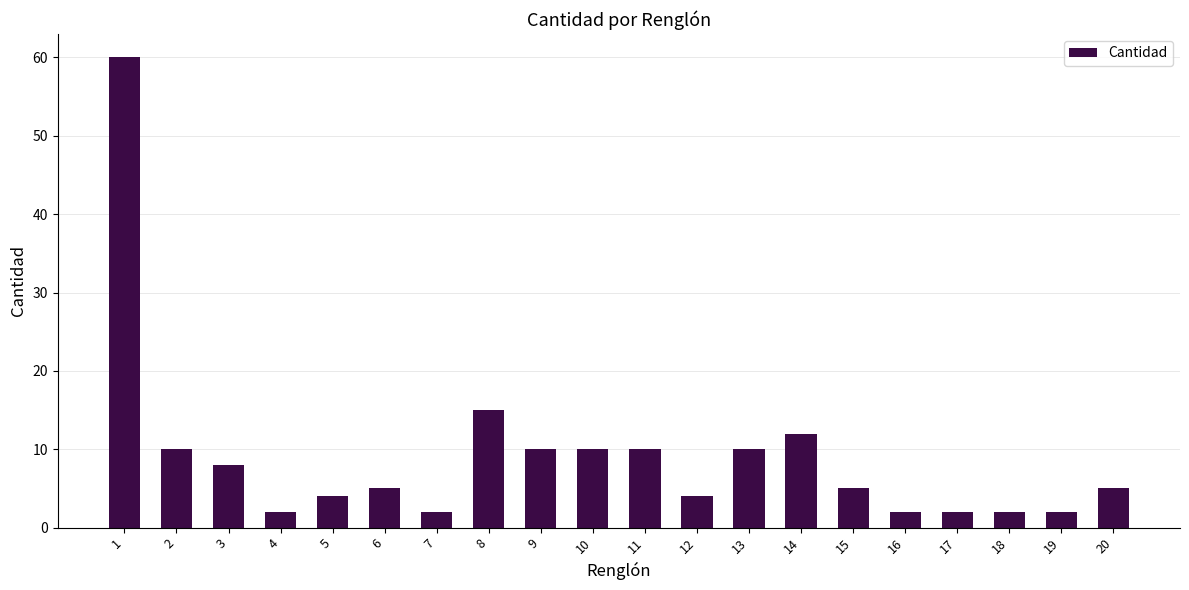

Count the number of data series in this chart.

1